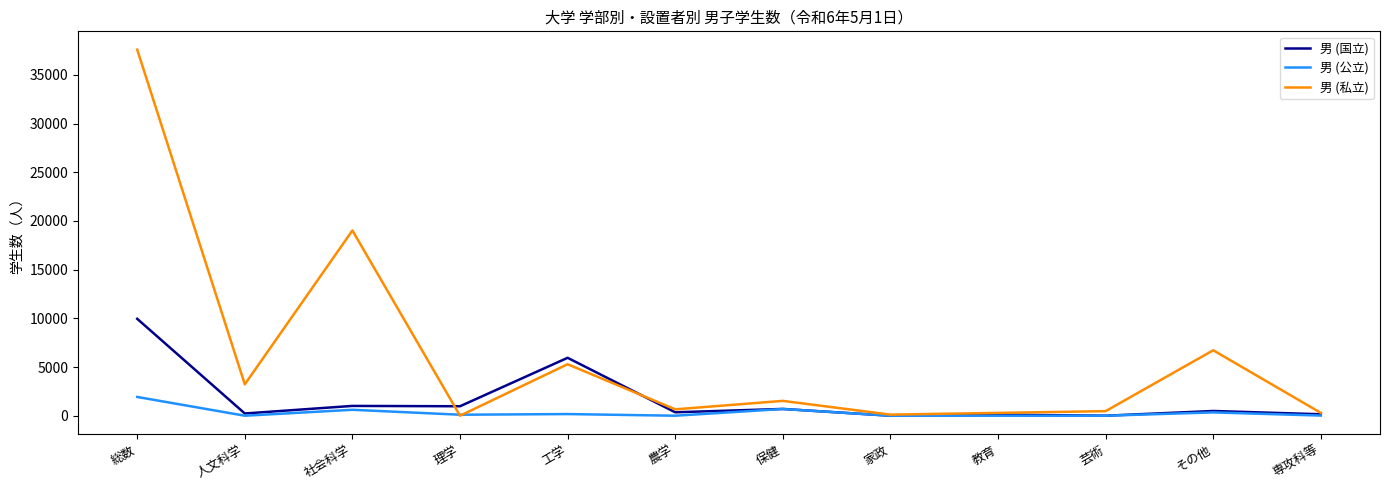

Where is the first local maximum for 男 (公立)?

社会科学